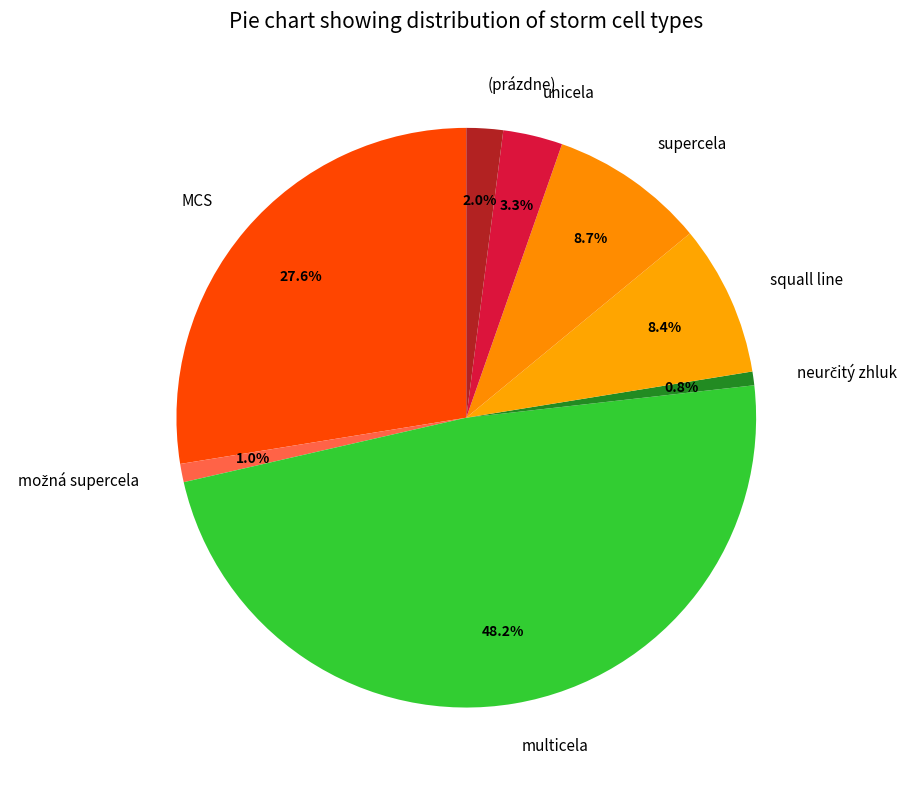

What is the largest slice in the pie chart?

multicela